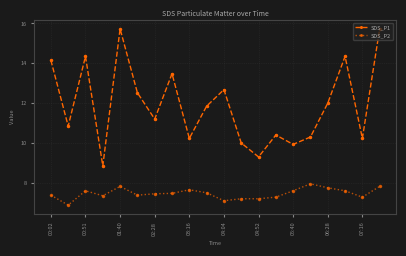

True or false: SDS_P2 and SDS_P1 cross at least once.

False